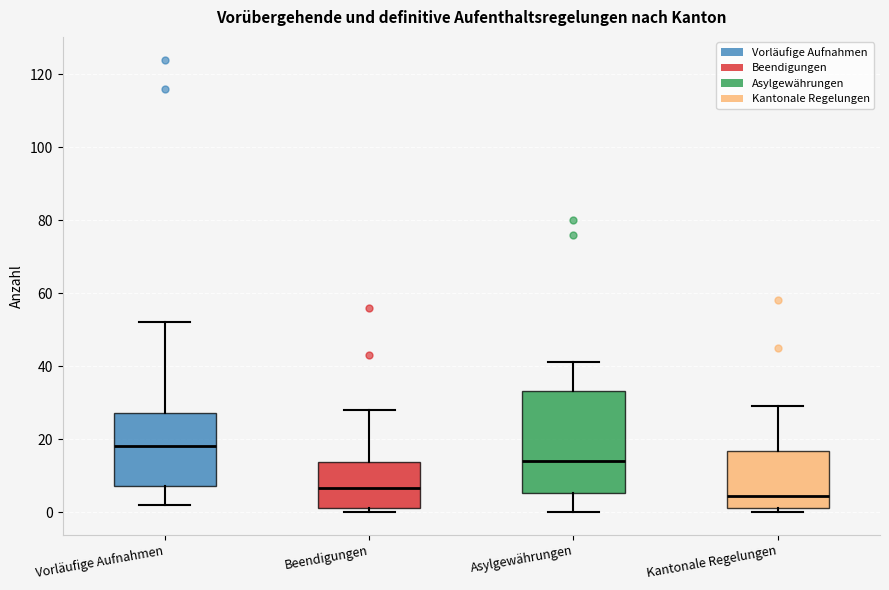

Which box is the tallest, from its lower edge to its upper edge?

Asylgewährungen